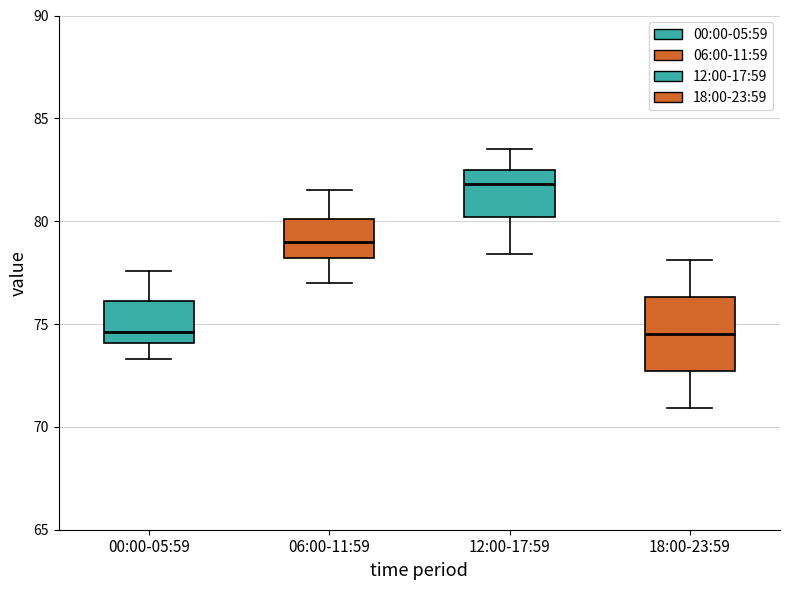

Where does the upper whisker of the box for 18:00-23:59 end on the y-axis? The values are not printed on the chart, so give them approximately, as read against the axis.

78.0